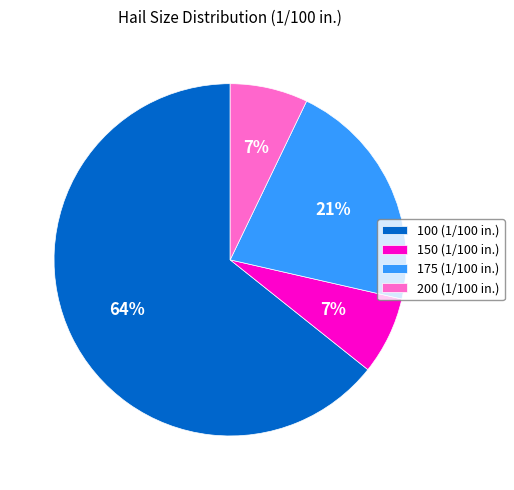

To the nearest percent, what percentage of the pie is 200 (1/100 in.)?

7%